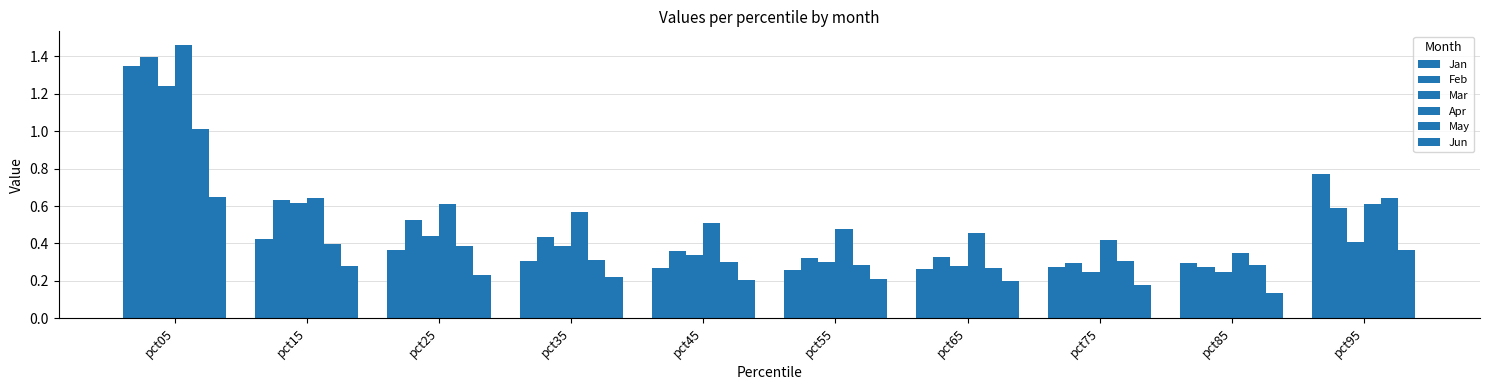

Reading left to right, what are all the values shown in this chart?

Jan: pct05=1.4	pct15=0.4	pct25=0.4	pct35=0.3	pct45=0.3	pct55=0.3	pct65=0.3	pct75=0.3	pct85=0.3	pct95=0.8
Feb: pct05=1.4	pct15=0.6	pct25=0.5	pct35=0.4	pct45=0.4	pct55=0.3	pct65=0.3	pct75=0.3	pct85=0.3	pct95=0.6
Mar: pct05=1.2	pct15=0.6	pct25=0.4	pct35=0.4	pct45=0.3	pct55=0.3	pct65=0.3	pct75=0.2	pct85=0.2	pct95=0.4
Apr: pct05=1.5	pct15=0.6	pct25=0.6	pct35=0.6	pct45=0.5	pct55=0.5	pct65=0.5	pct75=0.4	pct85=0.3	pct95=0.6
May: pct05=1.0	pct15=0.4	pct25=0.4	pct35=0.3	pct45=0.3	pct55=0.3	pct65=0.3	pct75=0.3	pct85=0.3	pct95=0.6
Jun: pct05=0.7	pct15=0.3	pct25=0.2	pct35=0.2	pct45=0.2	pct55=0.2	pct65=0.2	pct75=0.2	pct85=0.1	pct95=0.4